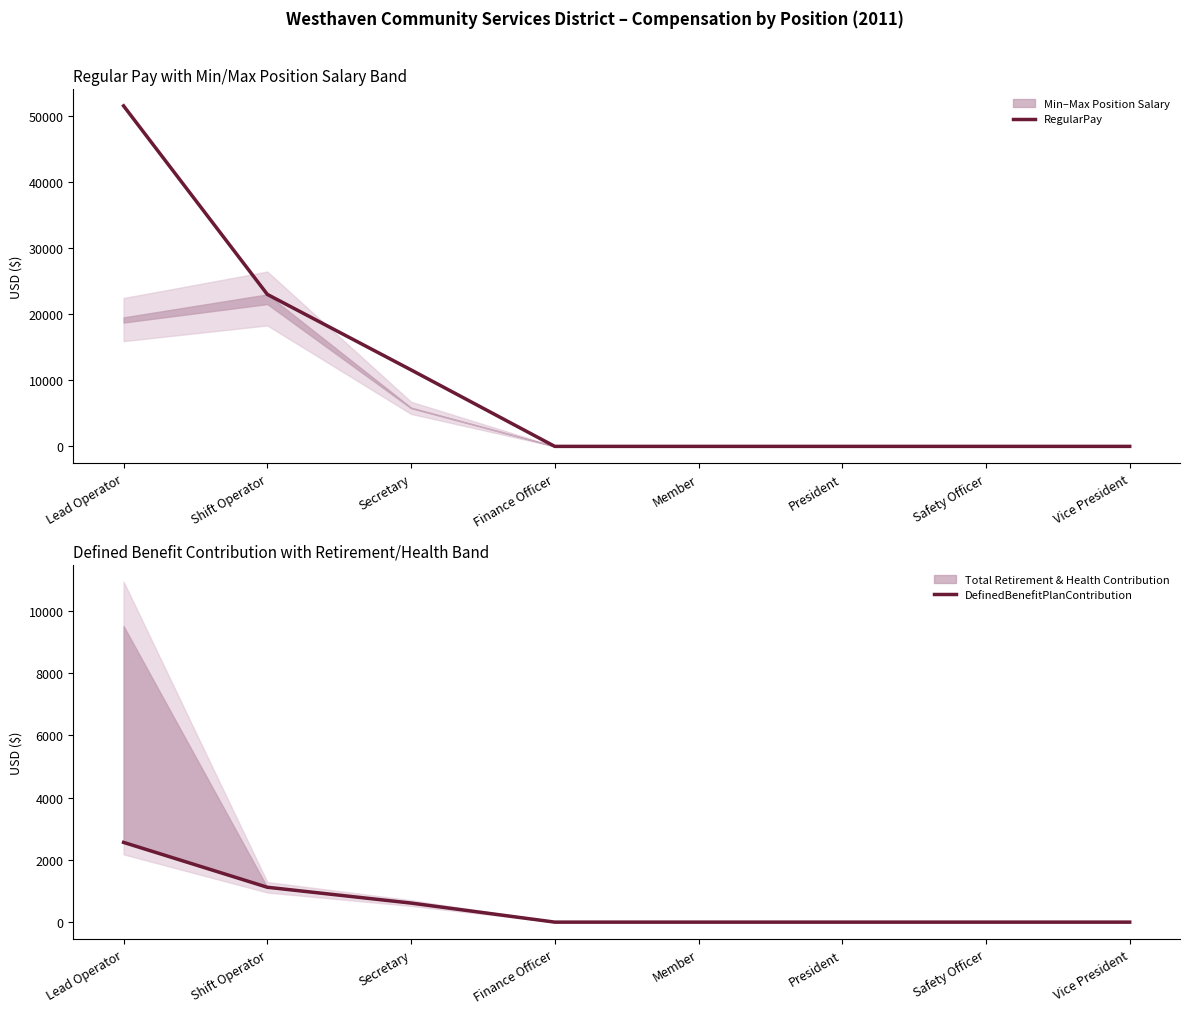

Does the chart have visible grid lines?

No